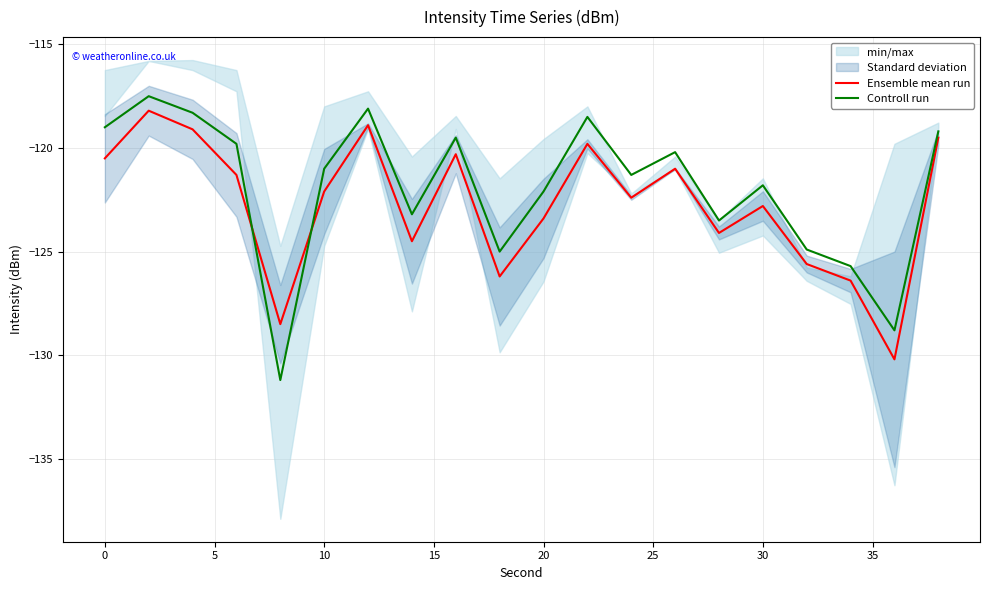

True or false: Ensemble mean run and Controll run intersect in this chart.

True